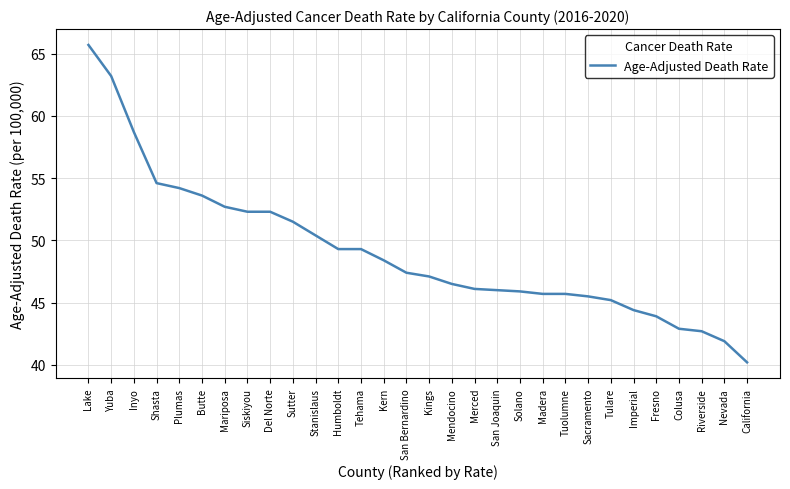

What is the difference between the values at Merced and Fresno?

2.2